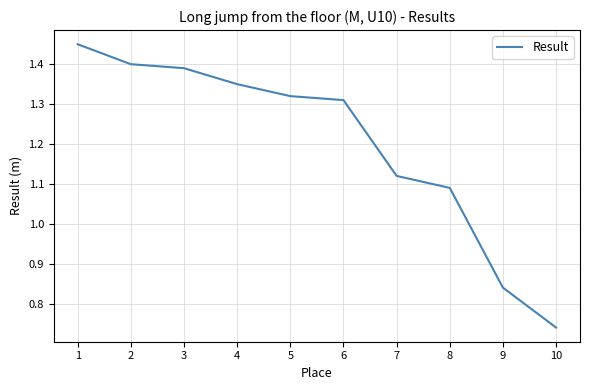

The value at 8 is 0.5. True or false?

False